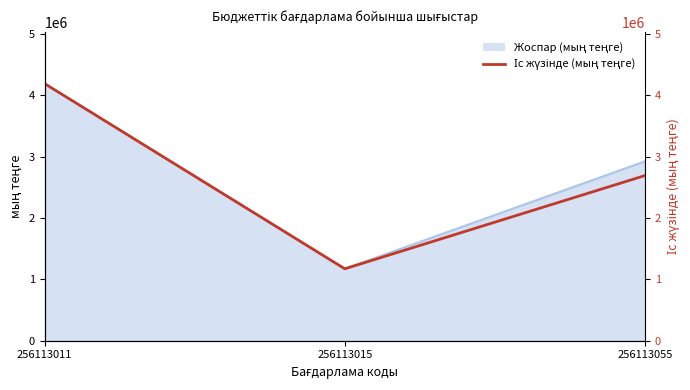

How many lines are shown in the chart?

1